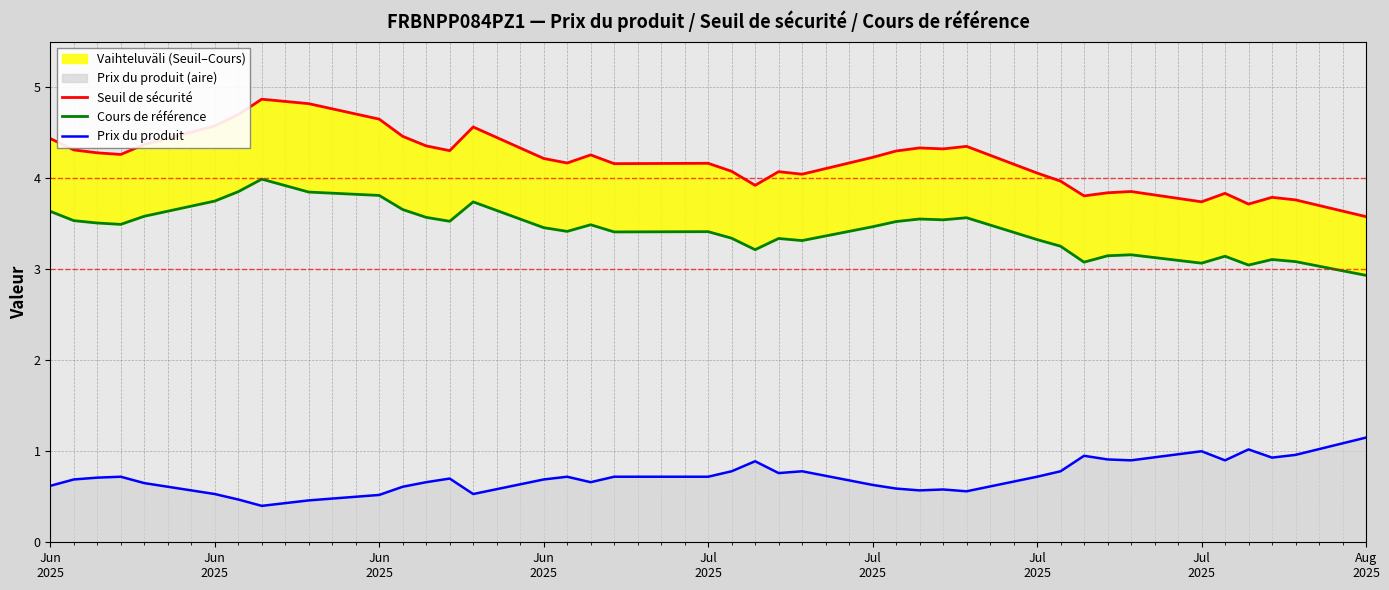

The value of Prix du produit at 16 is 0.4. True or false?

False